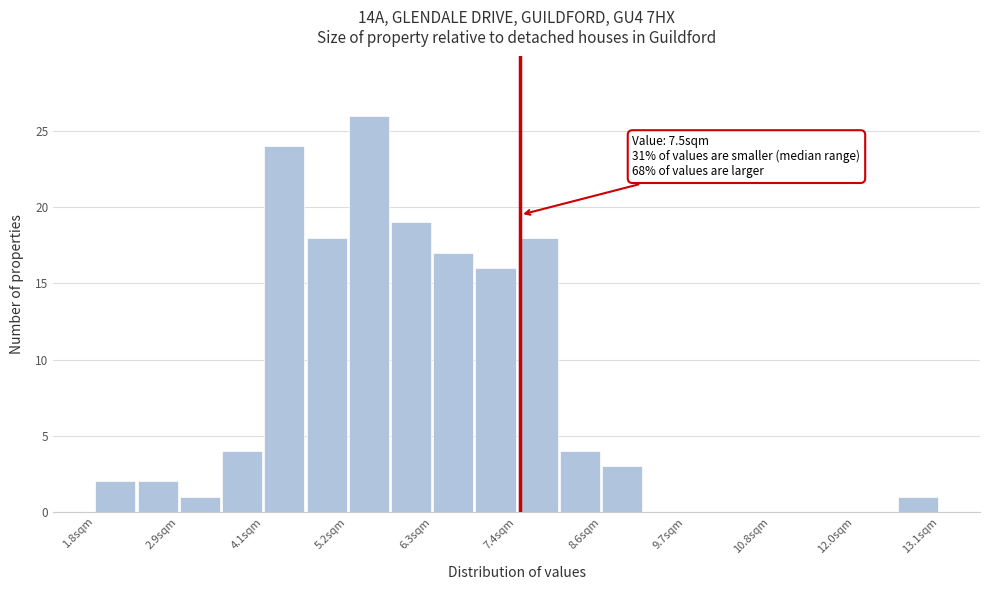

Read against the x-axis, roughly where is the centre of the tallest bar?

5.4